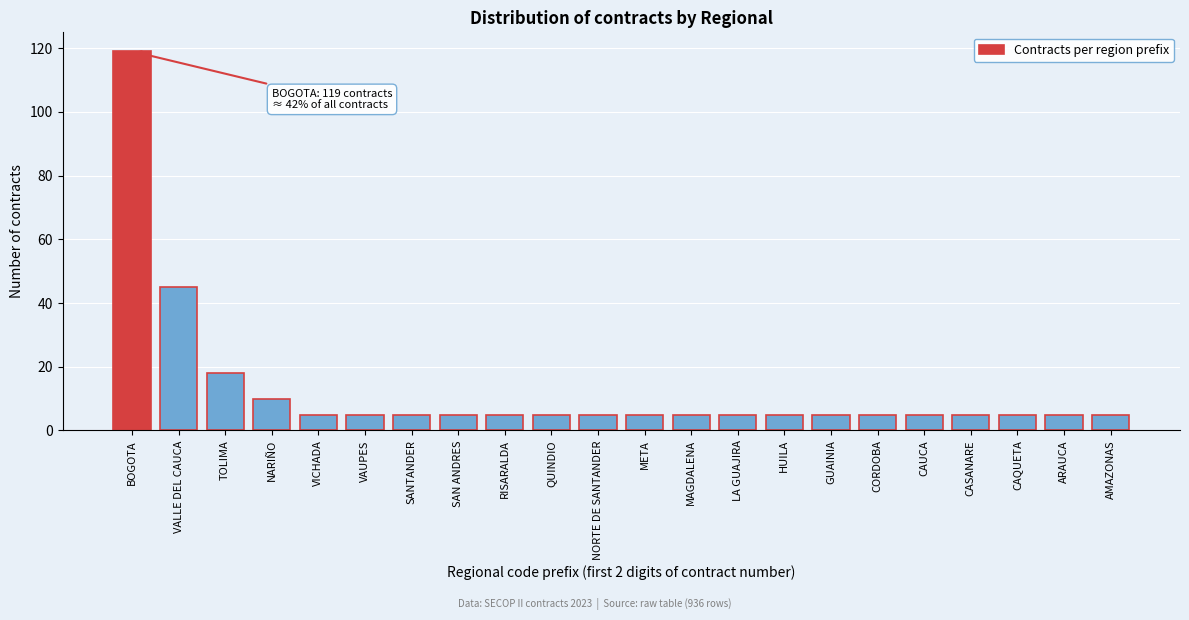

Reading left to right, list all the values displayed in this chart.

119	45	18	10	5	5	5	5	5	5	5	5	5	5	5	5	5	5	5	5	5	5